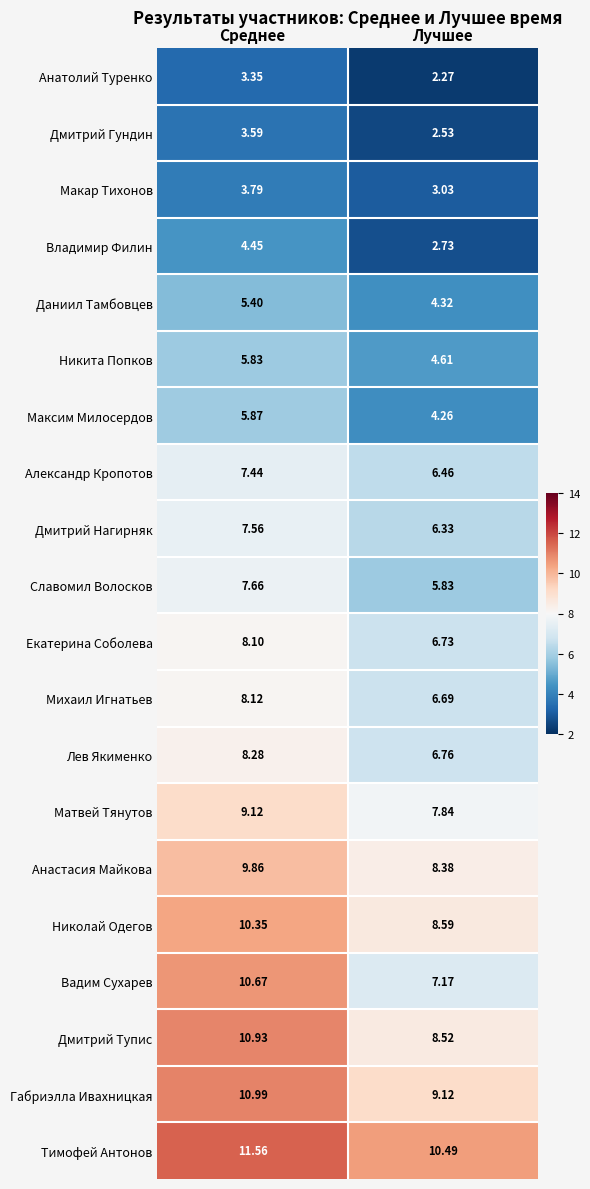

At Среднее, list the series in order from largest to smallest.

Тимофей Антонов, Габриэлла Ивахницкая, Дмитрий Тупис, Вадим Сухарев, Николай Одегов, Анастасия Майкова, Матвей Тянутов, Лев Якименко, Михаил Игнатьев, Екатерина Соболева, Славомил Волосков, Дмитрий Нагирняк, Александр Кропотов, Максим Милосердов, Никита Попков, Даниил Тамбовцев, Владимир Филин, Макар Тихонов, Дмитрий Гундин, Анатолий Туренко